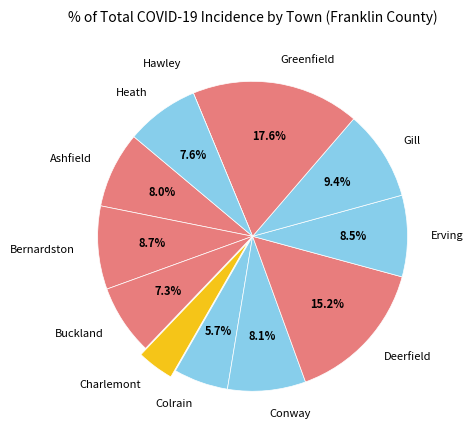

What portion of the pie excludes Buckland?

92.7%